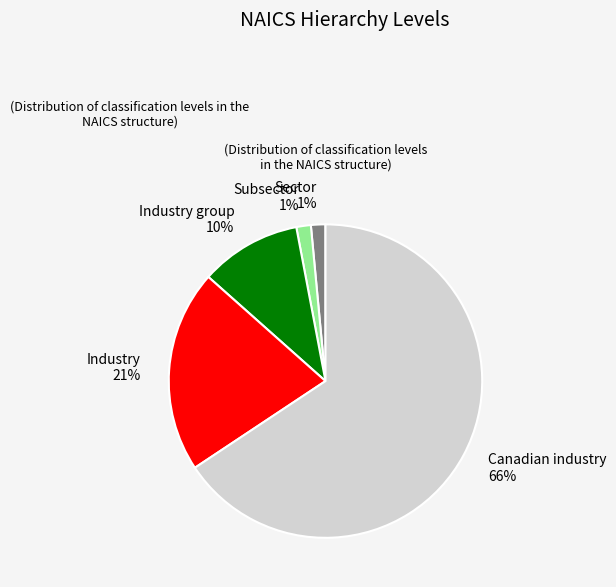

To the nearest percent, what percentage of the pie is Industry?

21%